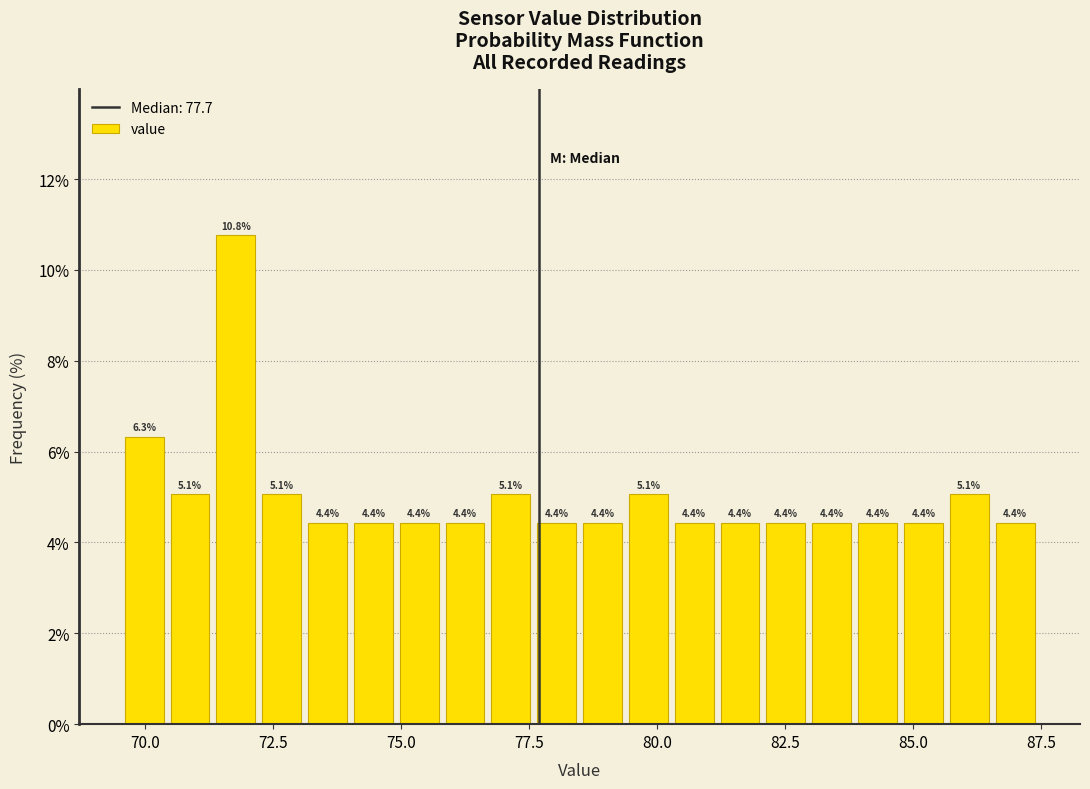

Around what value on the x-axis is the tallest bar? Give the approximate position of its centre, as read against the axis.

72.0